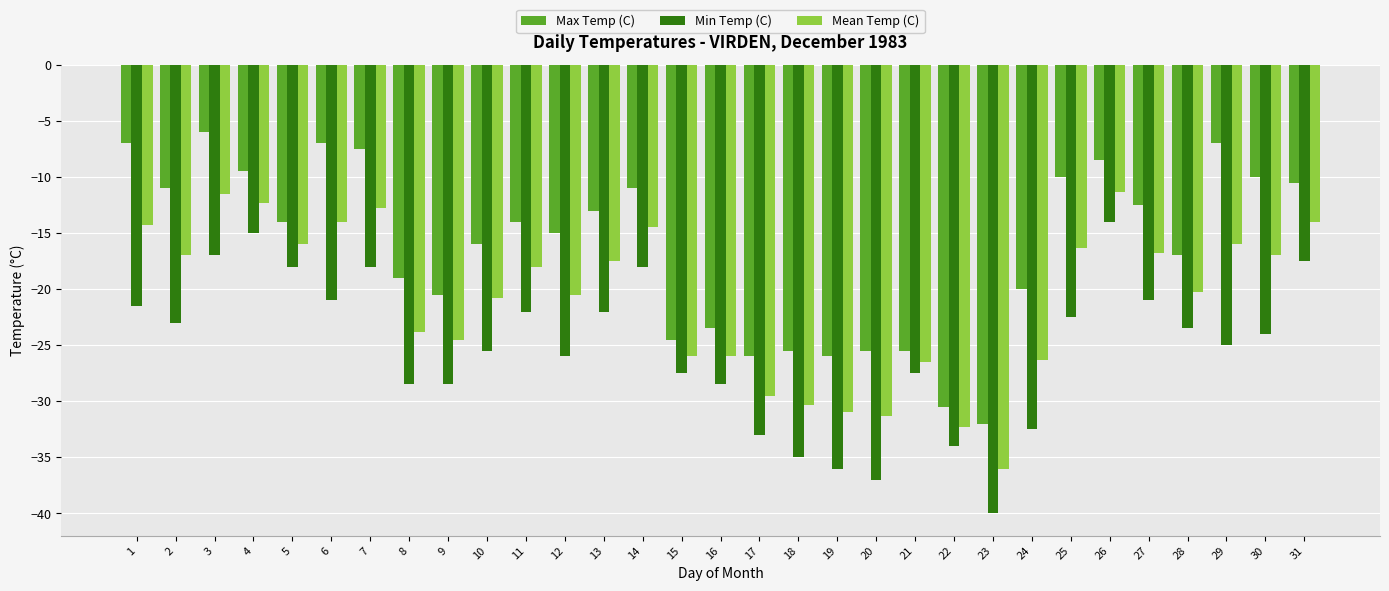

Reading left to right, what are all the values shown in this chart?

Max Temp (C): -7.0	-11.0	-6.0	-9.5	-14.0	-7.0	-7.5	-19.0	-20.5	-16.0	-14.0	-15.0	-13.0	-11.0	-24.5	-23.5	-26.0	-25.5	-26.0	-25.5	-25.5	-30.5	-32.0	-20.0	-10.0	-8.5	-12.5	-17.0	-7.0	-10.0	-10.5
Min Temp (C): -21.5	-23.0	-17.0	-15.0	-18.0	-21.0	-18.0	-28.5	-28.5	-25.5	-22.0	-26.0	-22.0	-18.0	-27.5	-28.5	-33.0	-35.0	-36.0	-37.0	-27.5	-34.0	-40.0	-32.5	-22.5	-14.0	-21.0	-23.5	-25.0	-24.0	-17.5
Mean Temp (C): -14.3	-17.0	-11.5	-12.3	-16.0	-14.0	-12.8	-23.8	-24.5	-20.8	-18.0	-20.5	-17.5	-14.5	-26.0	-26.0	-29.5	-30.3	-31.0	-31.3	-26.5	-32.3	-36.0	-26.3	-16.3	-11.3	-16.8	-20.3	-16.0	-17.0	-14.0